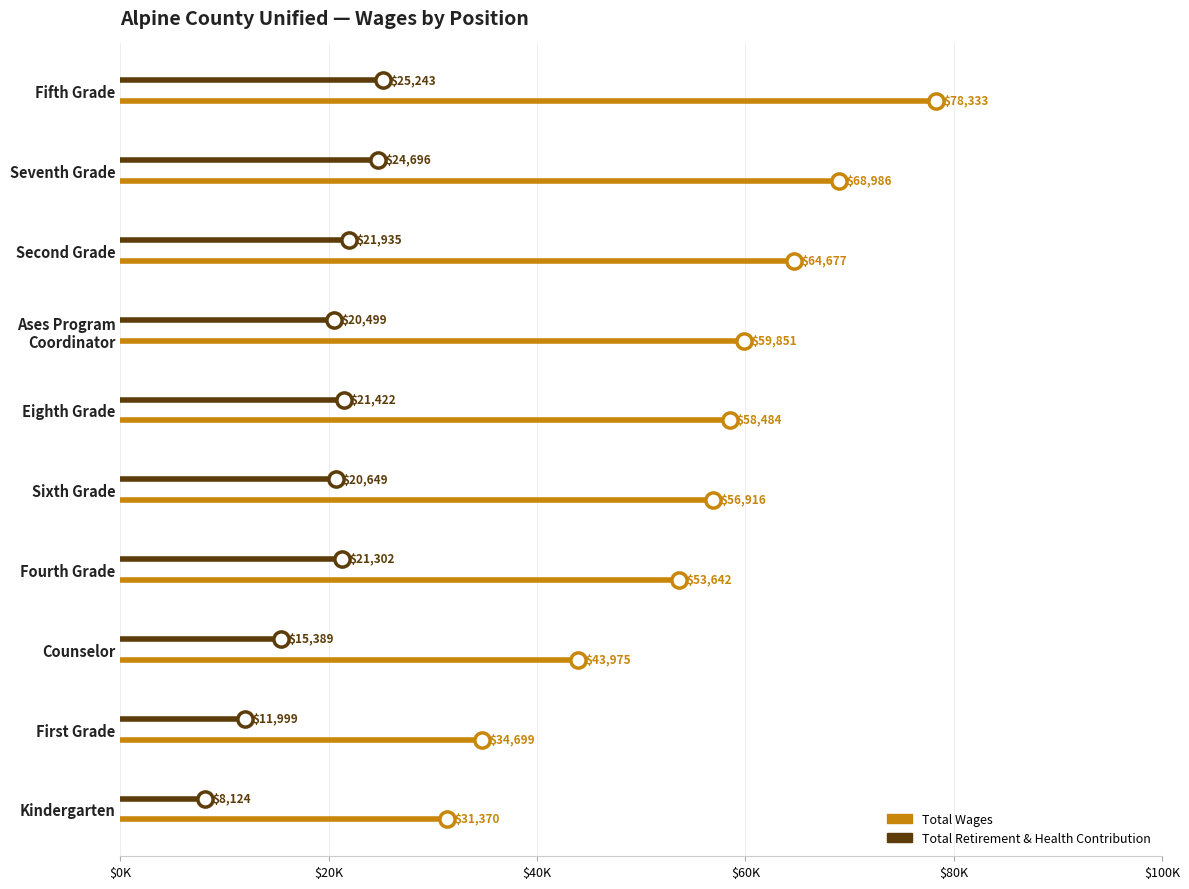

Which series has the largest total across all categories?

Total Wages